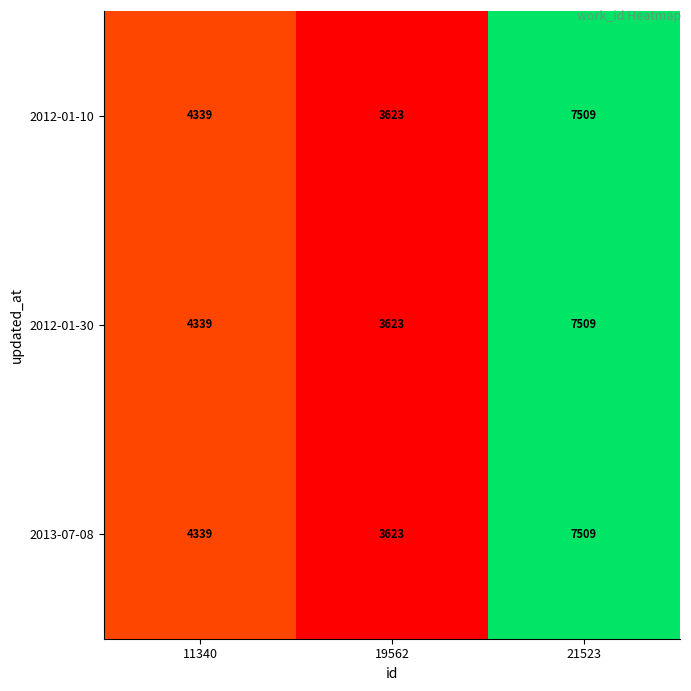

At which label does 2012-01-30 reach its peak?

21523